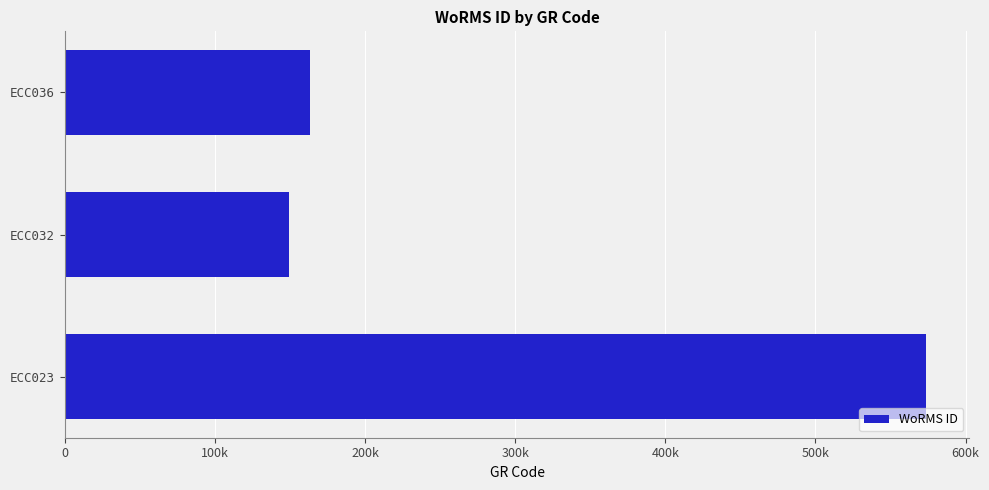

Are the bars horizontal?

Yes